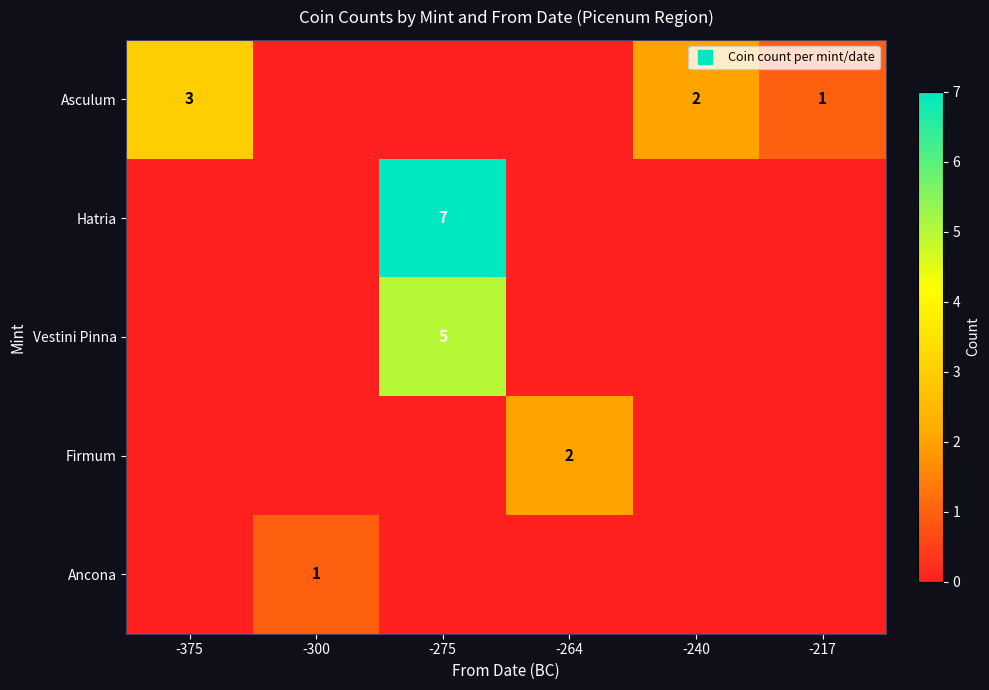

List the series in order of their peak value, lowest first.

Ancona, Firmum, Asculum, Vestini Pinna, Hatria